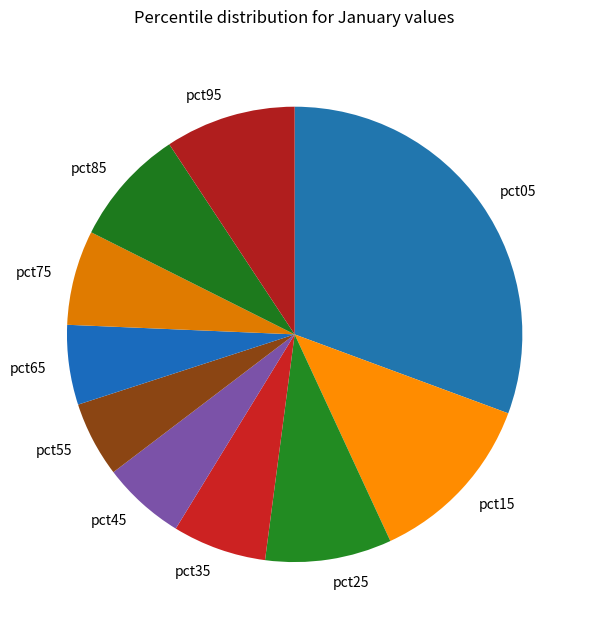

Which has a higher value, pct35 or pct15?

pct15